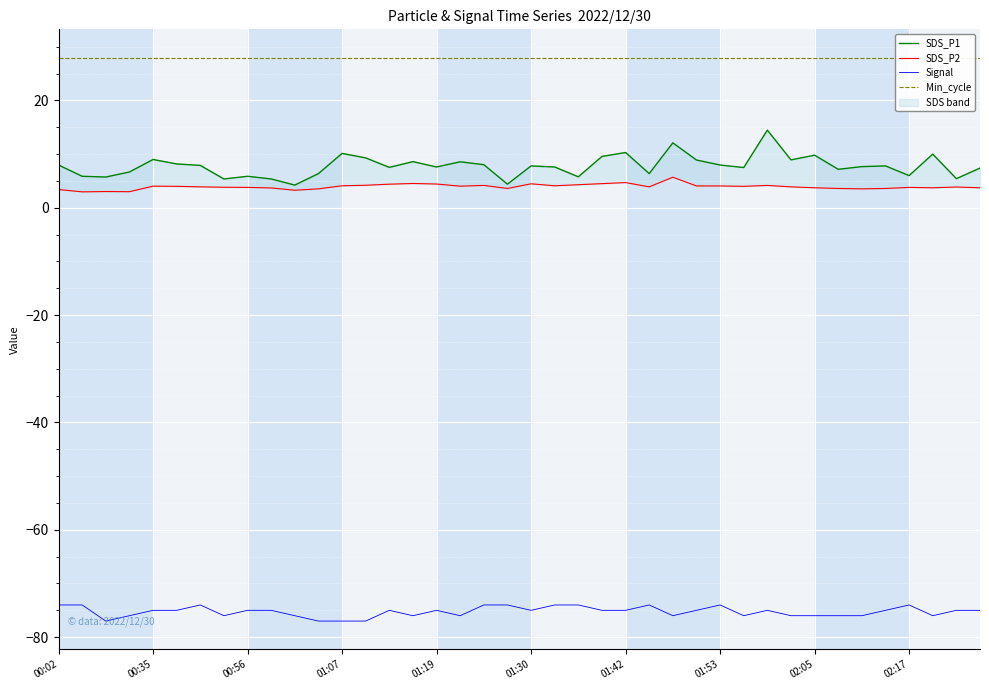

True or false: SDS_P1 has a value of 4.2 at 10.

True